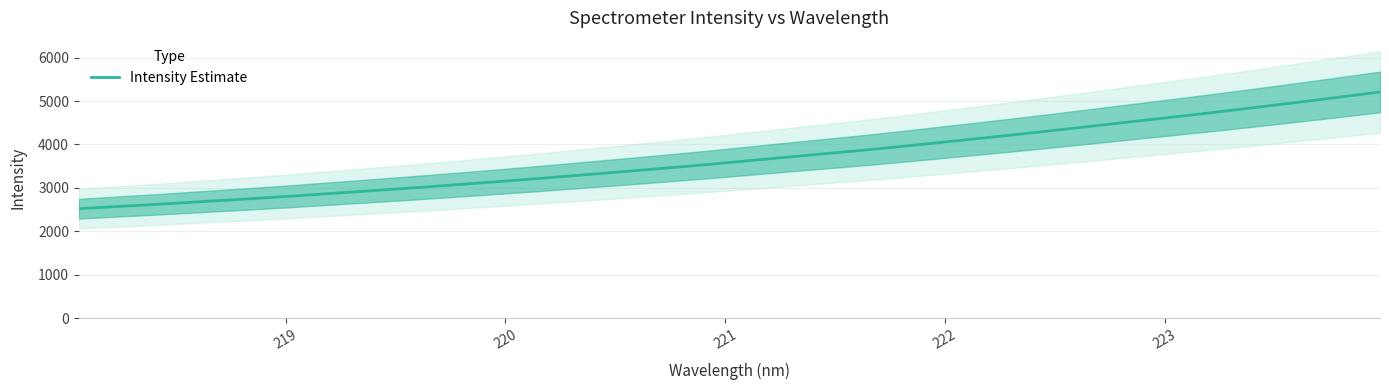

True or false: the data has more than 2 interior local peaks.

False